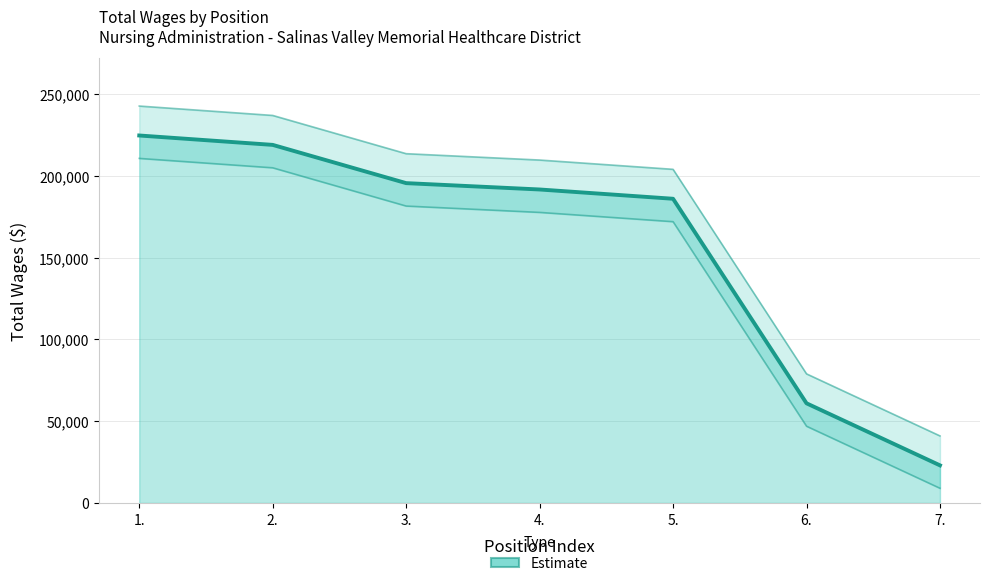

How many categories are shown in the chart?

7